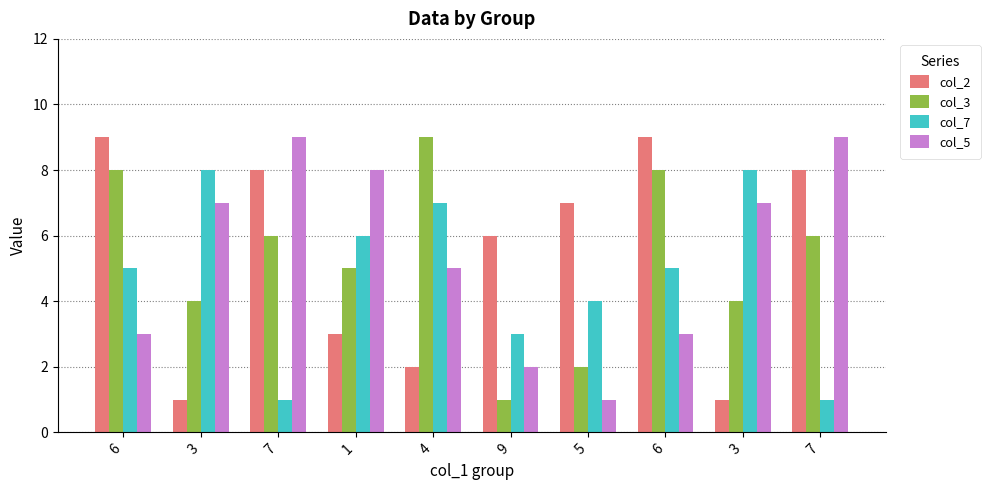

What is the label of the 7th bar from the right?

1